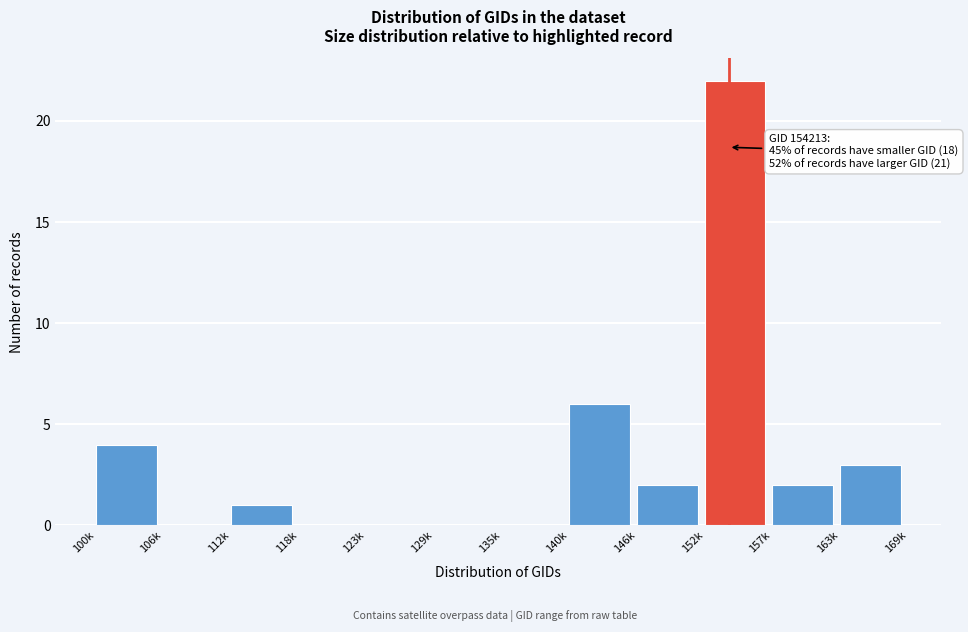

Reading right to left, extract all data points from this chart.

163k=3	157k=2	152k=22	146k=2	140k=6	135k=0	129k=0	123k=0	118k=0	112k=1	106k=0	100k=4